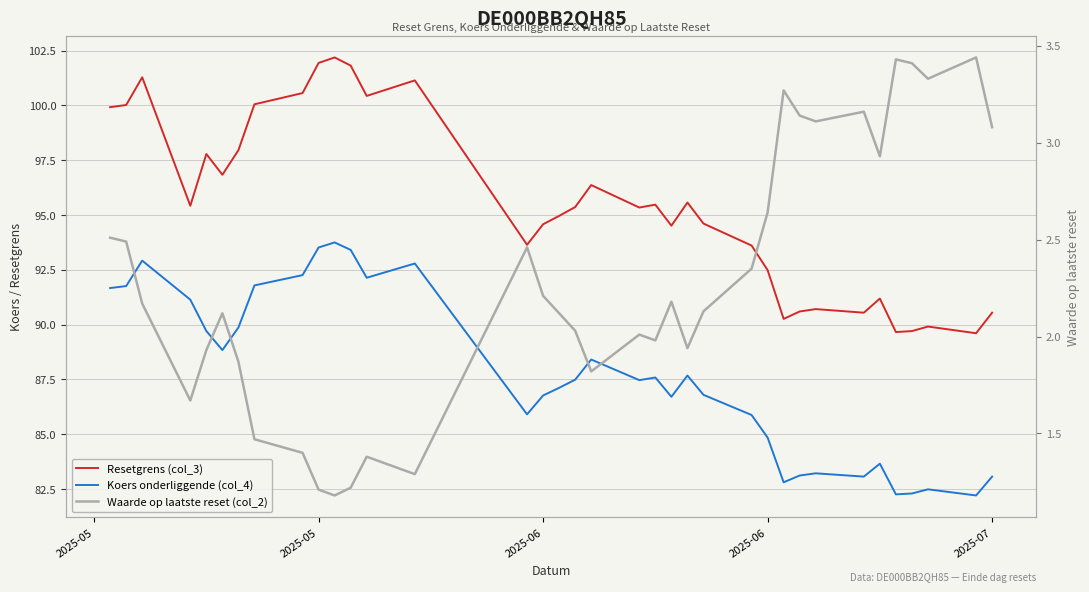

Is this an area chart (filled region under the line)?

No